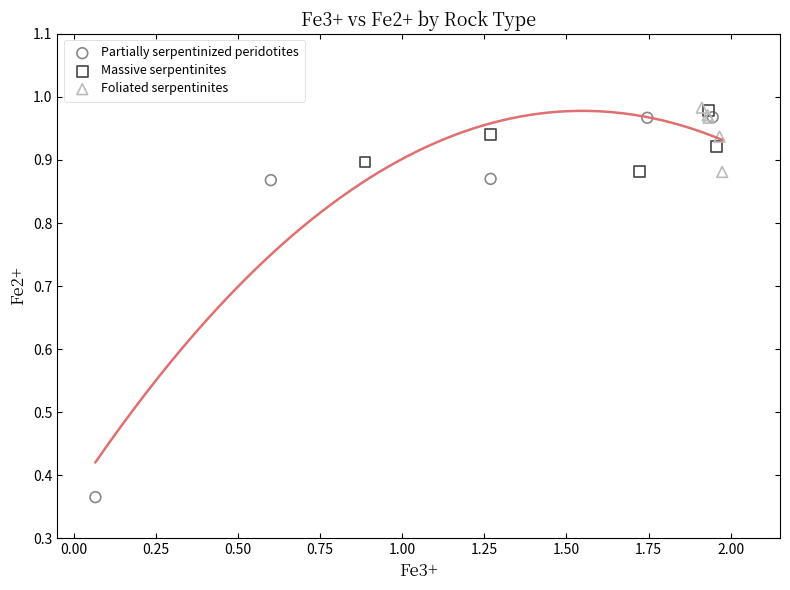

Which series has the largest Y range (max minus min)?

Partially serpentinized peridotites